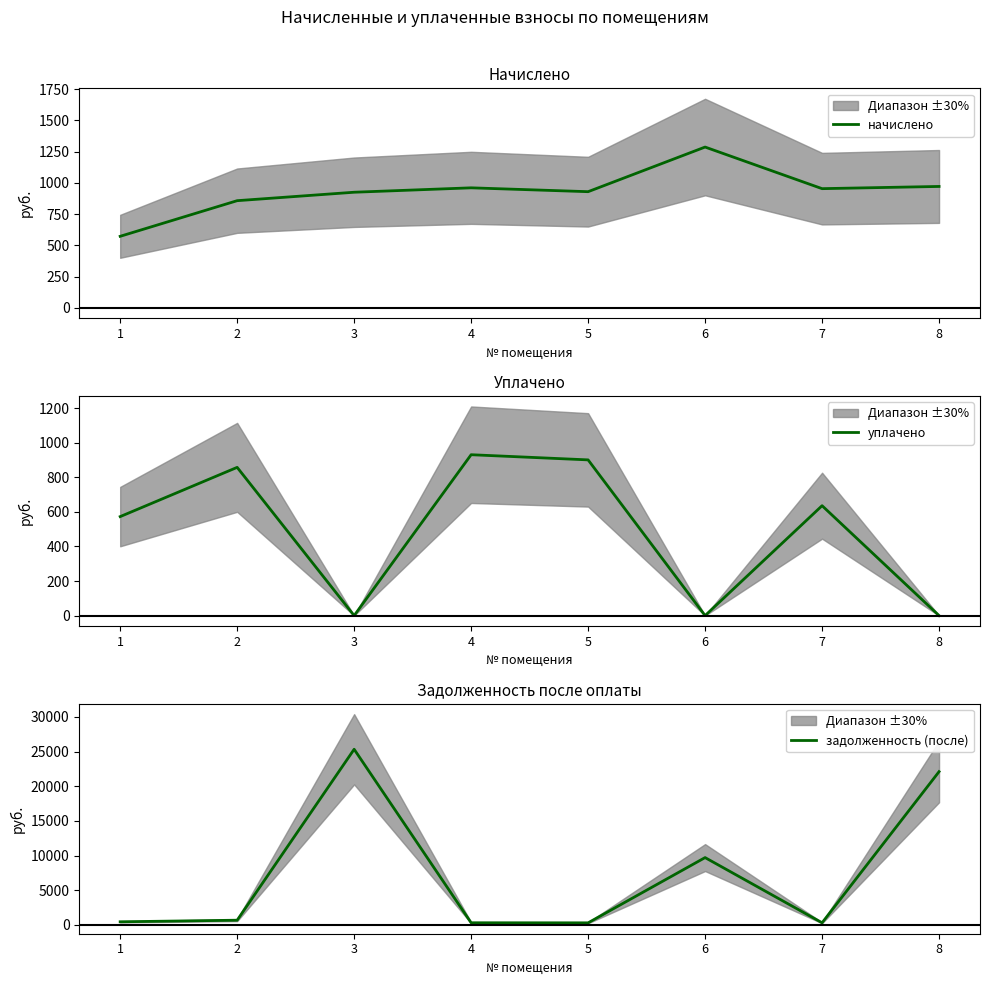

What is the value of the начислено point at the 3rd from the left?

924.8